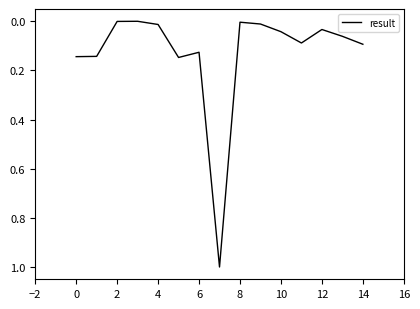

What is the difference between the maximum and second lowest values?

1.0